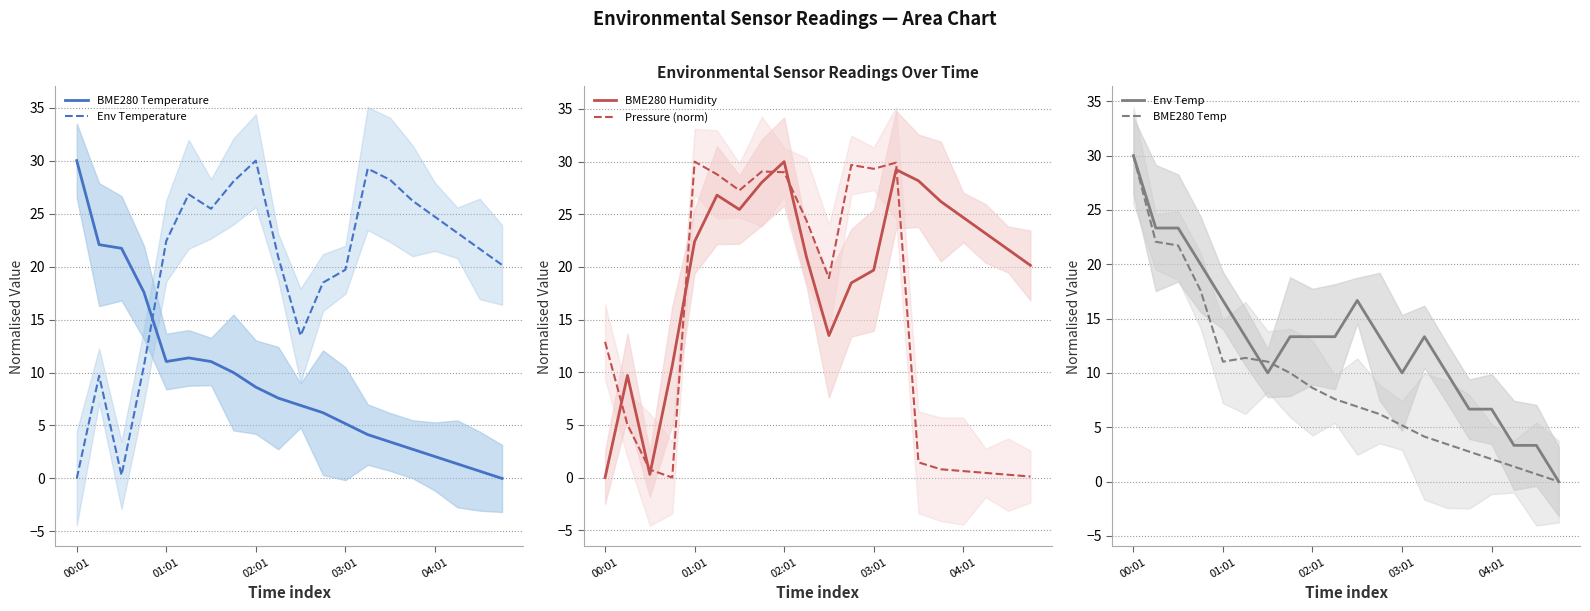

How many values in the BME280 Temp series are below 7?

10